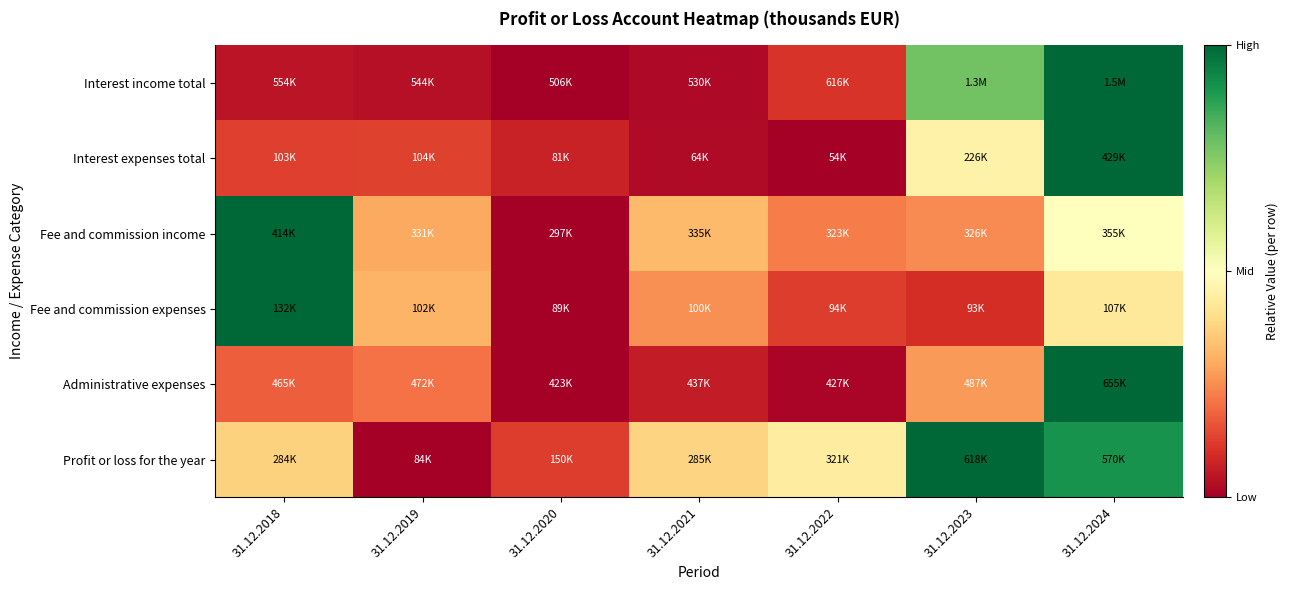

Count the number of categories in the chart.

7